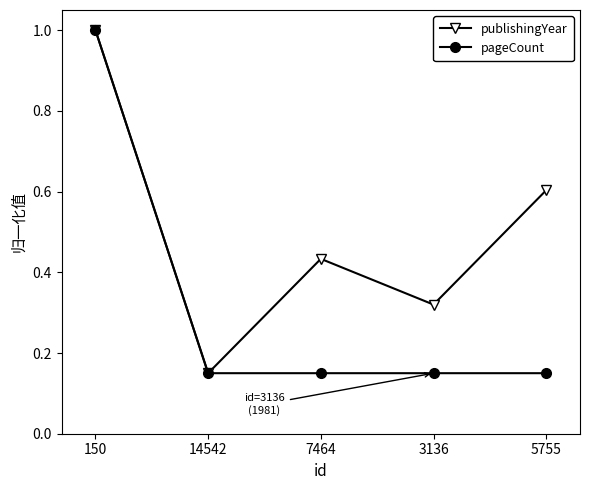

What is the label of the 3rd point from the right?

7464